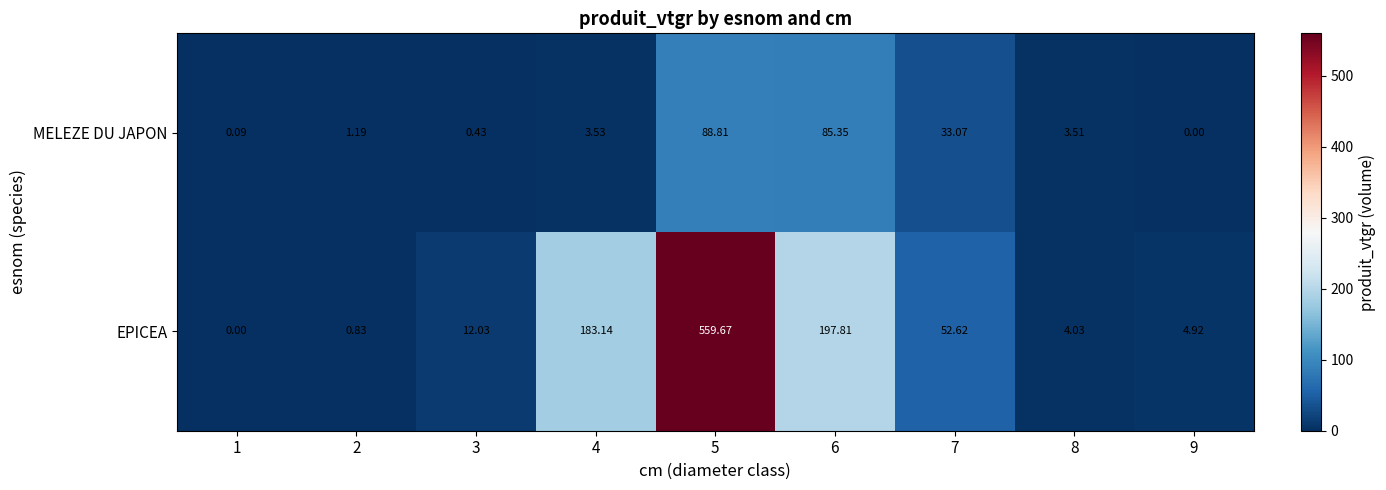

Which series has the largest range (max minus min)?

EPICEA